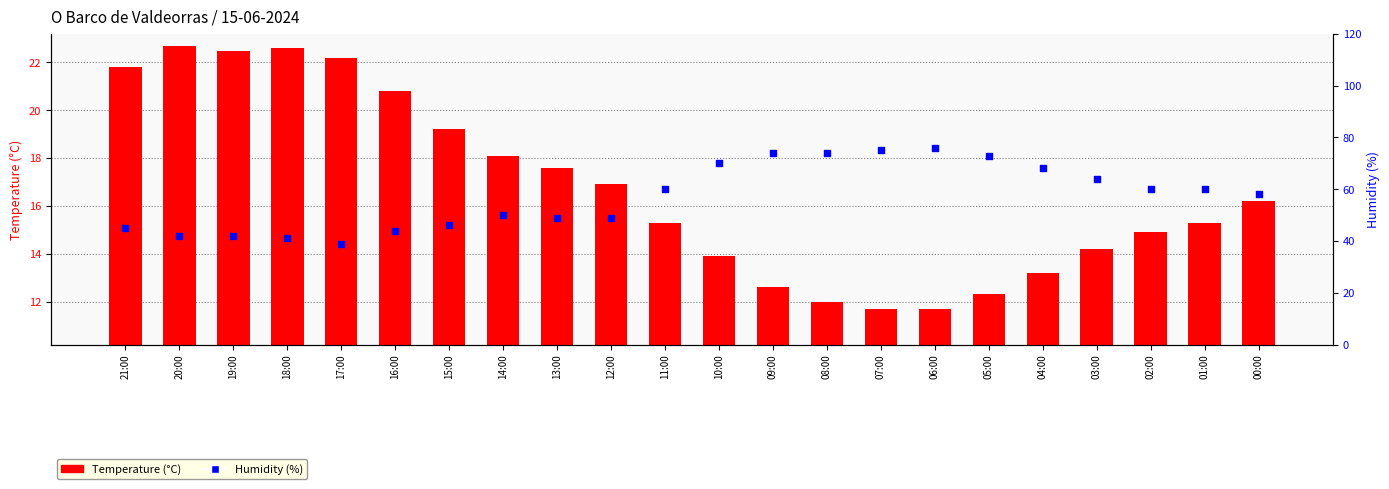

What is the total value across all series at 03:00?

78.2